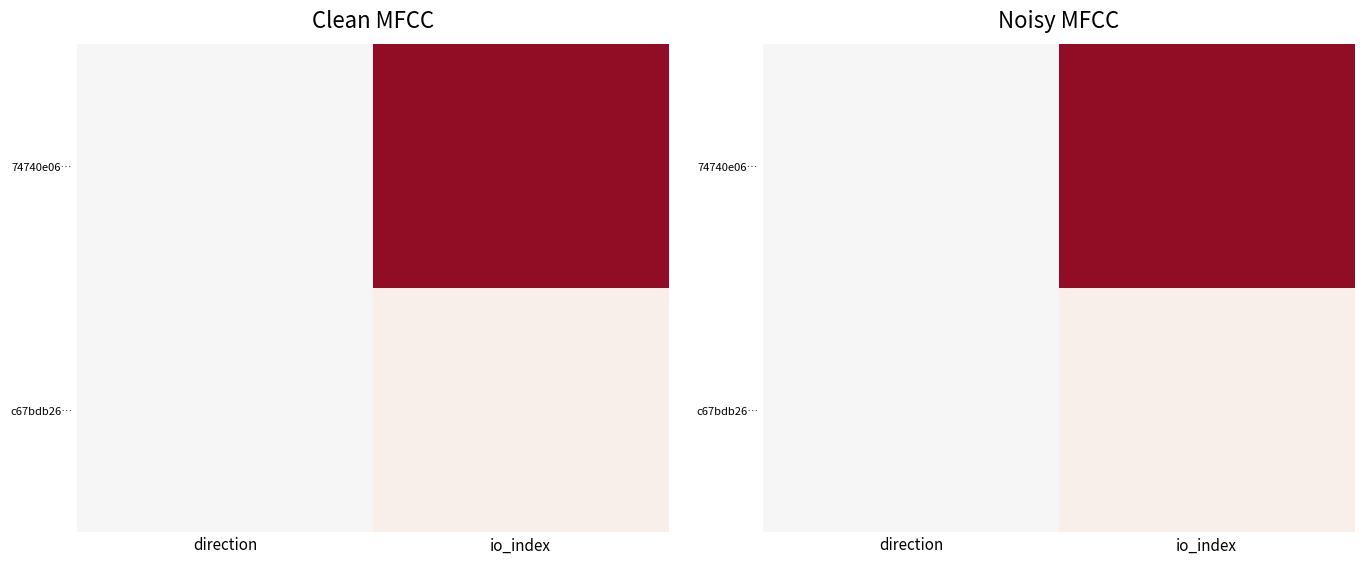

The value of 74740e06… at io_index is 534. True or false?

False